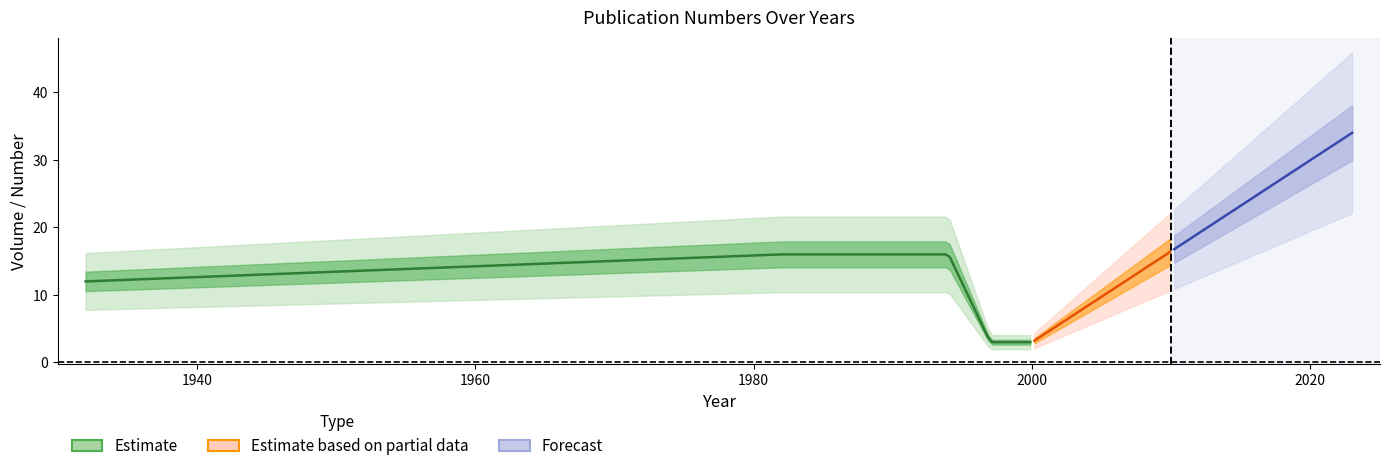

At which category does the chart reach its minimum across all series?

1997